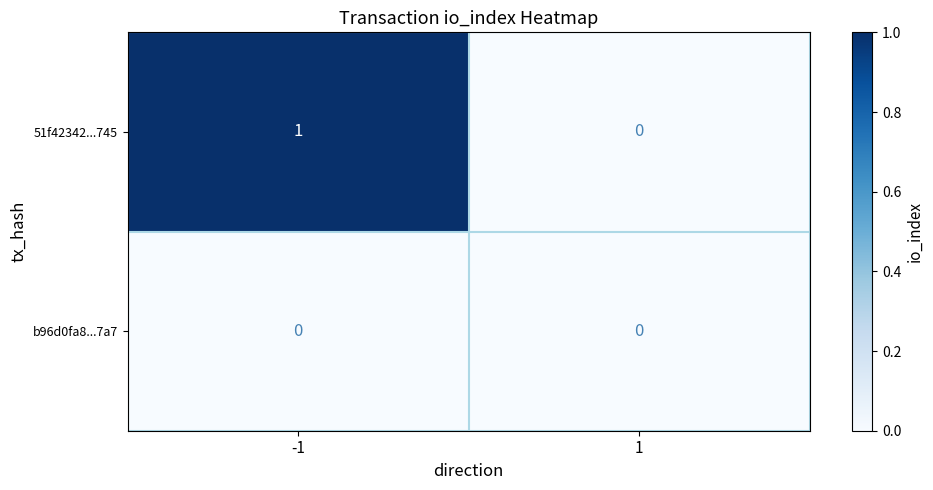

Reading left to right, transcribe all the data shown in this chart.

51f42342...745: -1=1	1=0
b96d0fa8...7a7: -1=0	1=0